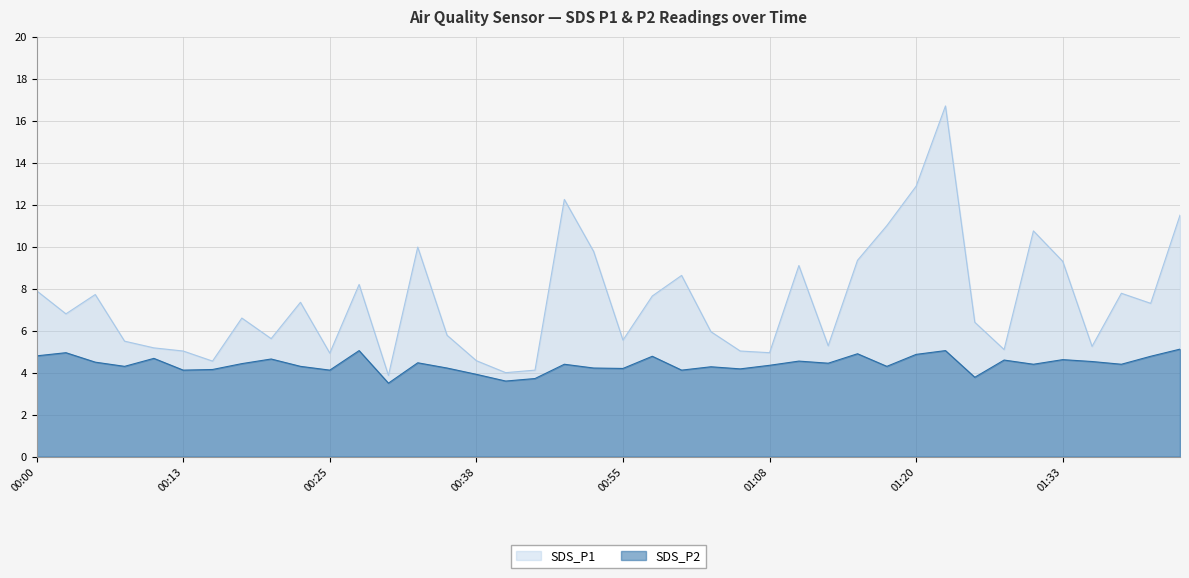

Reading right to left, extract all data points from this chart.

SDS_P1: 01:43=11.5	01:41=7.3	01:38=7.8	01:35=5.2	01:33=9.3	01:30=10.8	01:28=5.1	01:25=6.4	01:23=16.7	01:20=12.9	01:18=11.0	01:15=9.3	01:13=5.3	01:10=9.1	01:08=5.0	01:05=5.0	01:03=6.0	01:00=8.6	00:58=7.7	00:55=5.5	00:53=9.8	00:51=12.2	00:45=4.1	00:43=4.0	00:38=4.6	00:35=5.8	00:33=10.0	00:30=3.9	00:28=8.2	00:25=4.9	00:23=7.3	00:20=5.6	00:18=6.6	00:15=4.5	00:13=5.0	00:11=5.2	00:08=5.5	00:06=7.7	00:03=6.8	00:00=7.9
SDS_P2: 01:43=5.1	01:41=4.8	01:38=4.4	01:35=4.5	01:33=4.6	01:30=4.4	01:28=4.6	01:25=3.8	01:23=5.0	01:20=4.9	01:18=4.3	01:15=4.9	01:13=4.5	01:10=4.5	01:08=4.3	01:05=4.2	01:03=4.3	01:00=4.1	00:58=4.8	00:55=4.2	00:53=4.2	00:51=4.4	00:45=3.7	00:43=3.6	00:38=3.9	00:35=4.2	00:33=4.5	00:30=3.5	00:28=5.0	00:25=4.1	00:23=4.3	00:20=4.7	00:18=4.4	00:15=4.2	00:13=4.1	00:11=4.7	00:08=4.3	00:06=4.5	00:03=5.0	00:00=4.8